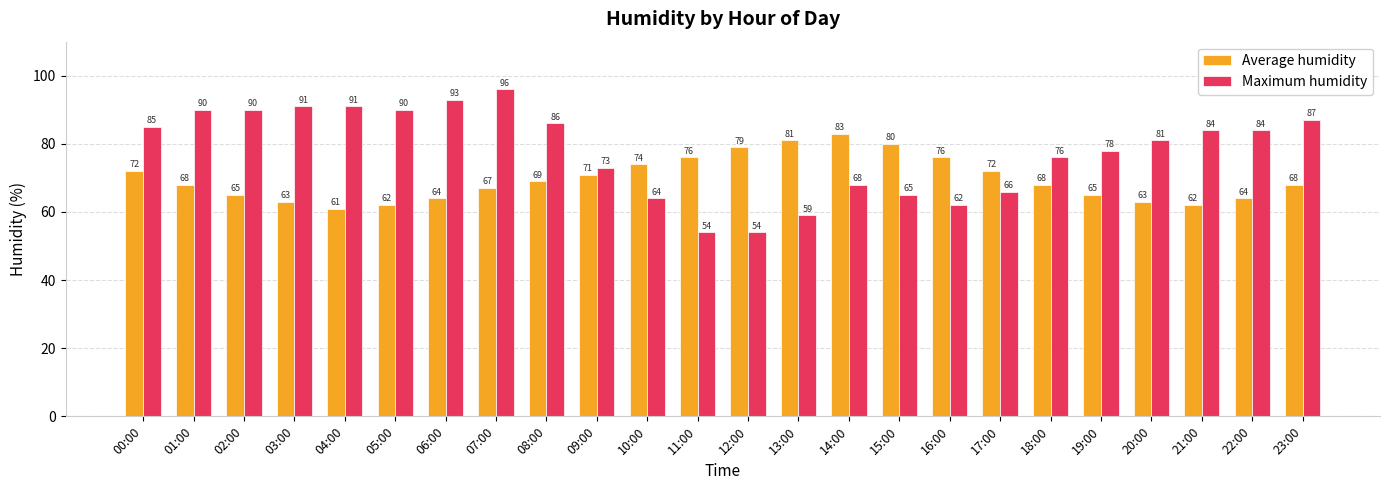

Rank the series by their average value, from highest to lowest.

Maximum humidity, Average humidity